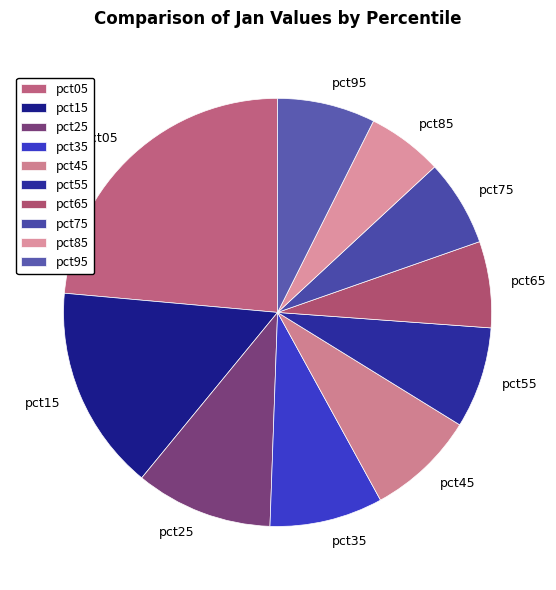

How many slices are in this pie chart?

10